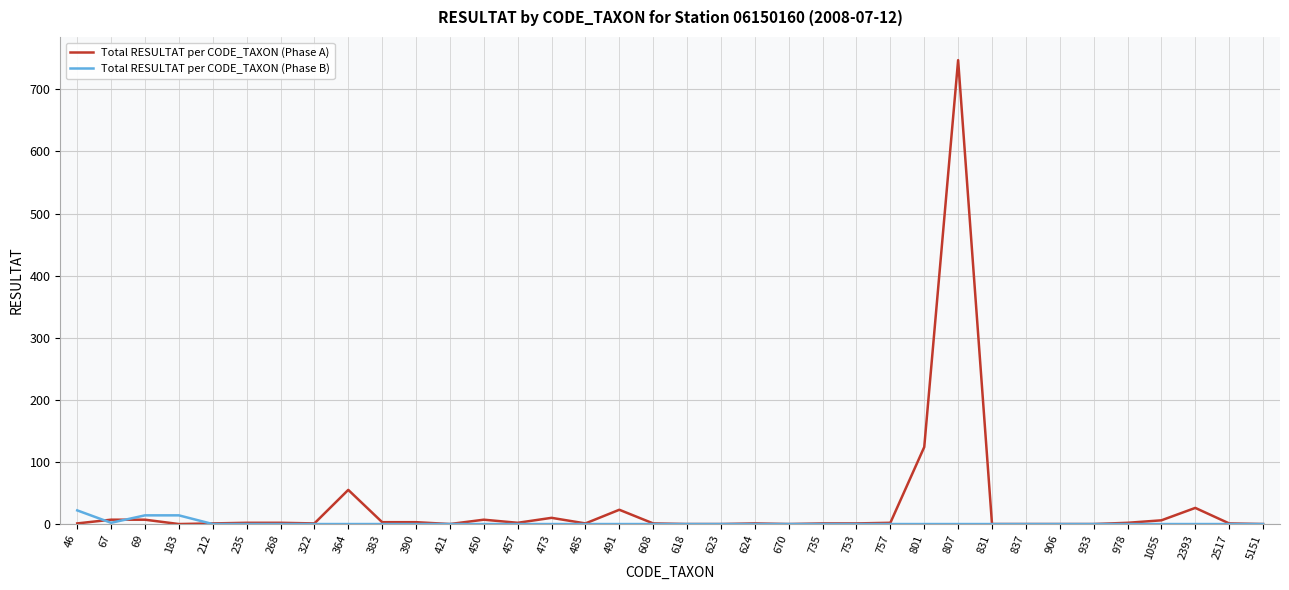

List the series in order of their peak value, highest first.

Total RESULTAT per CODE_TAXON (Phase A), Total RESULTAT per CODE_TAXON (Phase B)